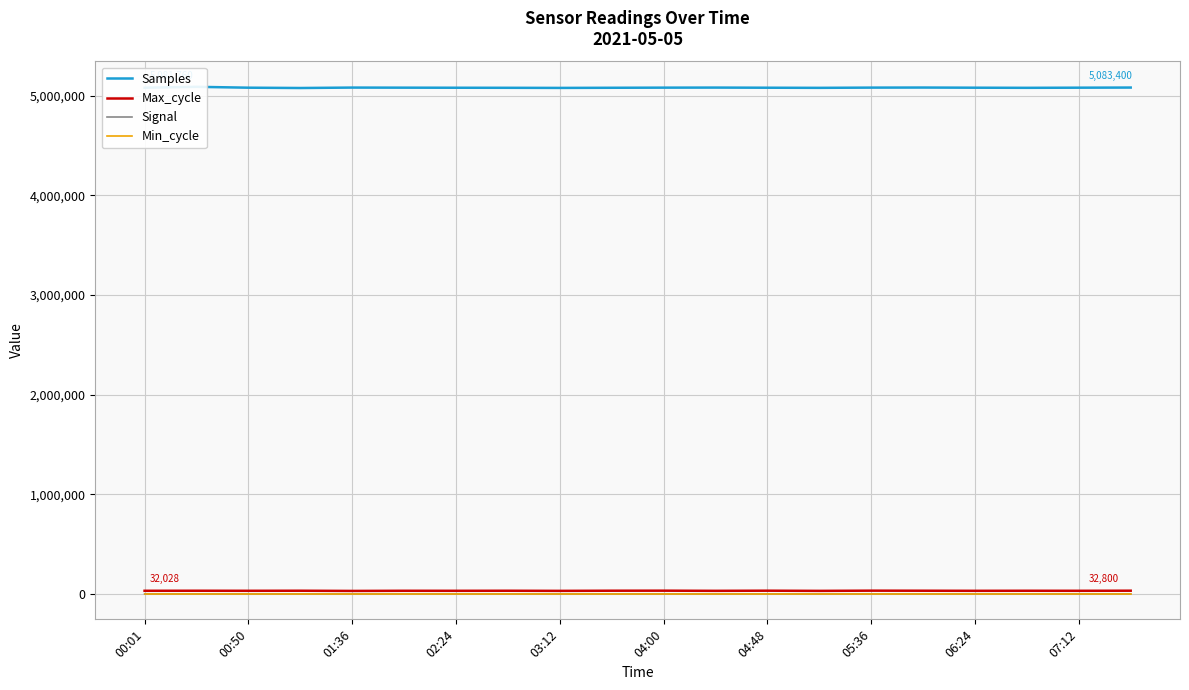

True or false: Min_cycle has a value of 28 at 04:00.

True